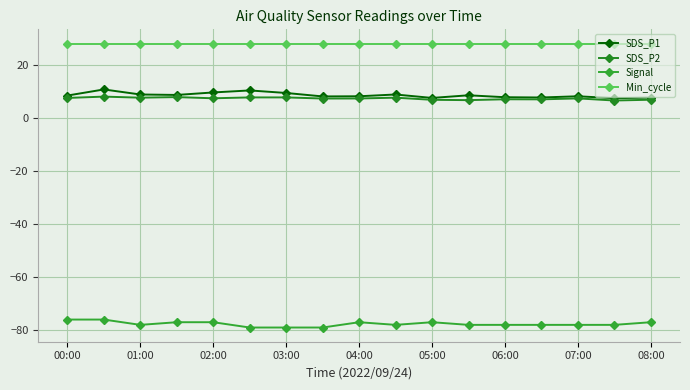

How many data points does each series have?

17